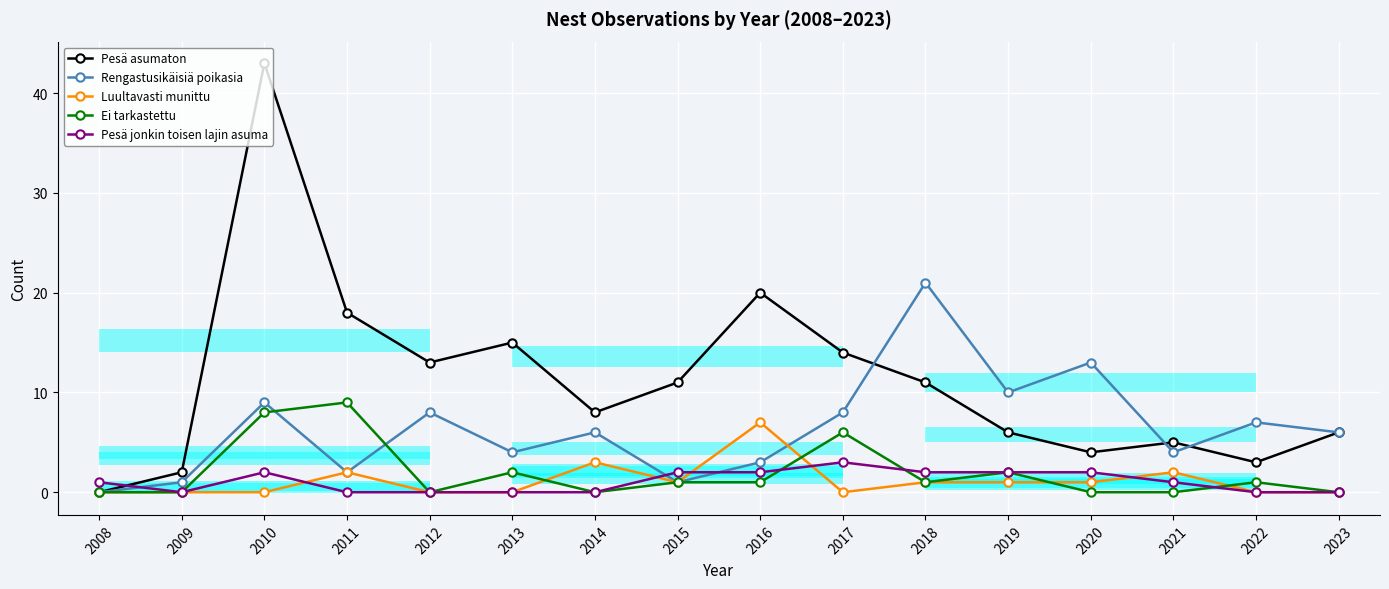

Which series has the largest total across all categories?

Pesä asumaton